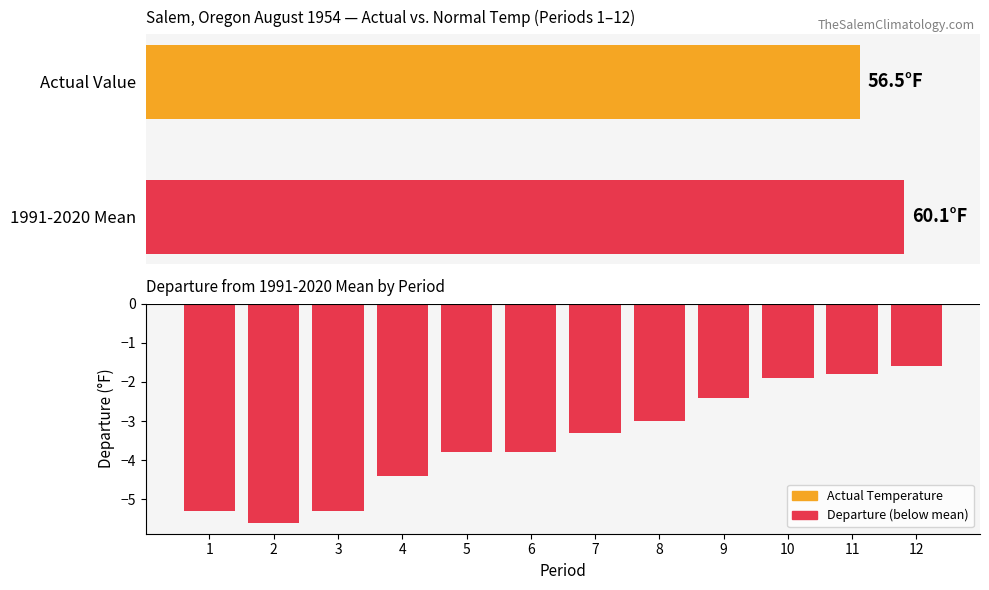

Is it true that the value at 7 is -3.3?

True